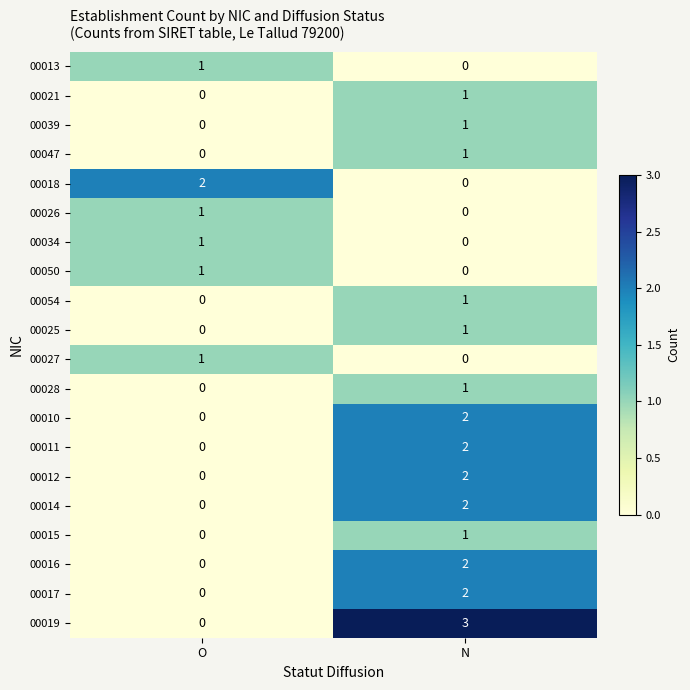

The value of 00012 at O is 0. True or false?

True